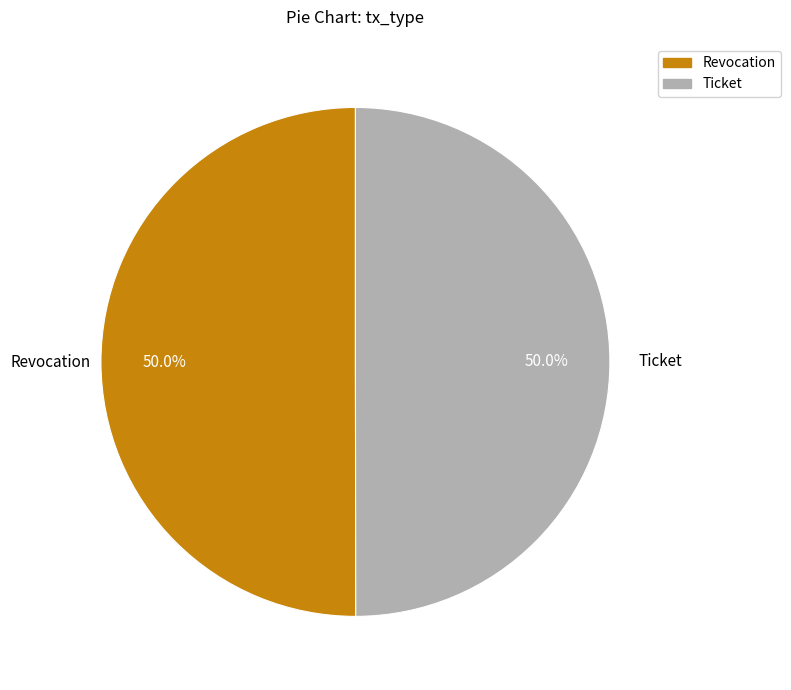

What portion of the pie excludes Revocation?

50.0%